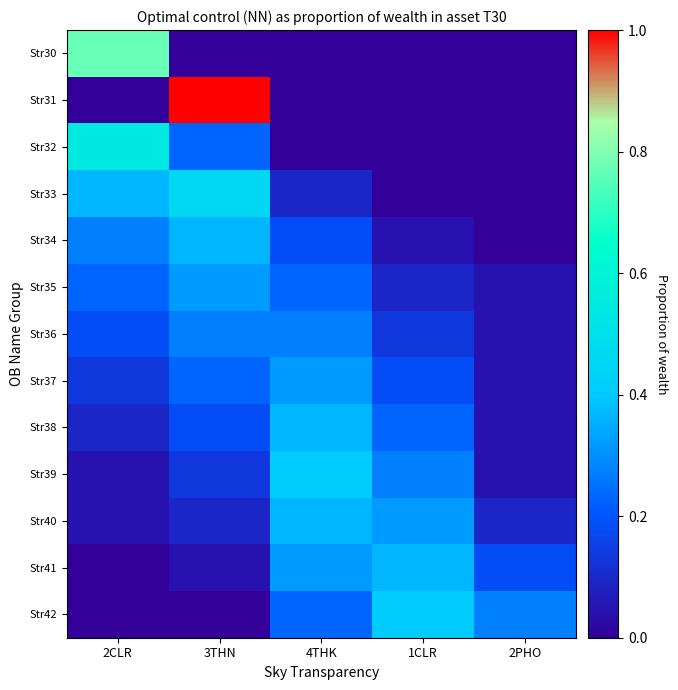

At which category is the sum across all series the highest?

3THN